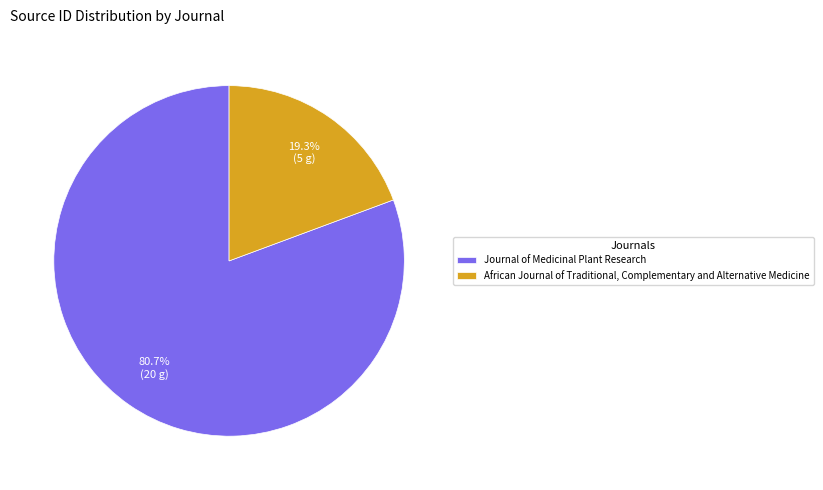

To the nearest percent, what percentage of the pie is African Journal of Traditional, Complementary and Alternative Medicine?

19%